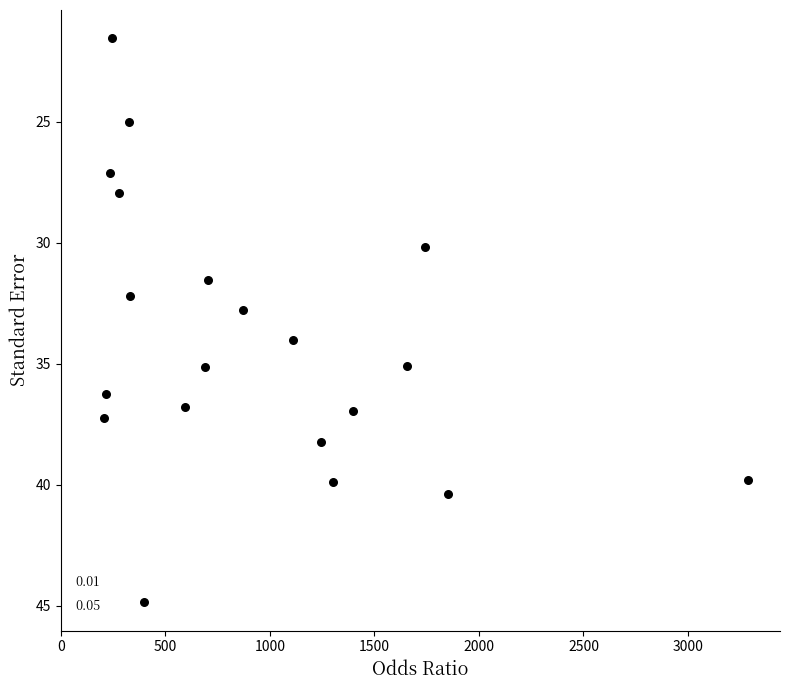

What is the range of X values (max minus min)?

3082.0